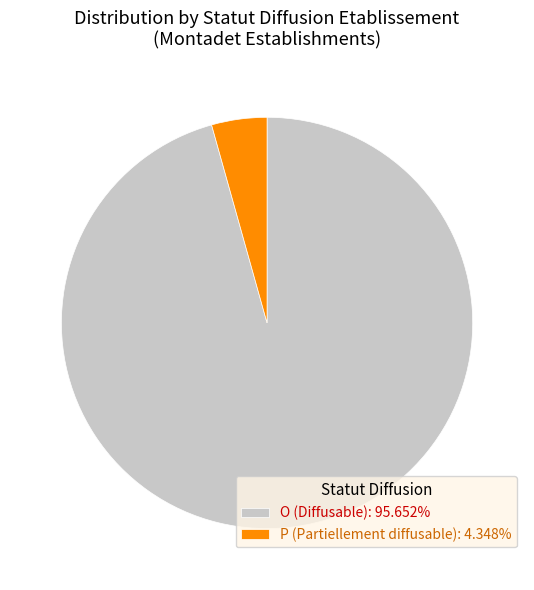

Is the sum of P and O greater than half?

Yes